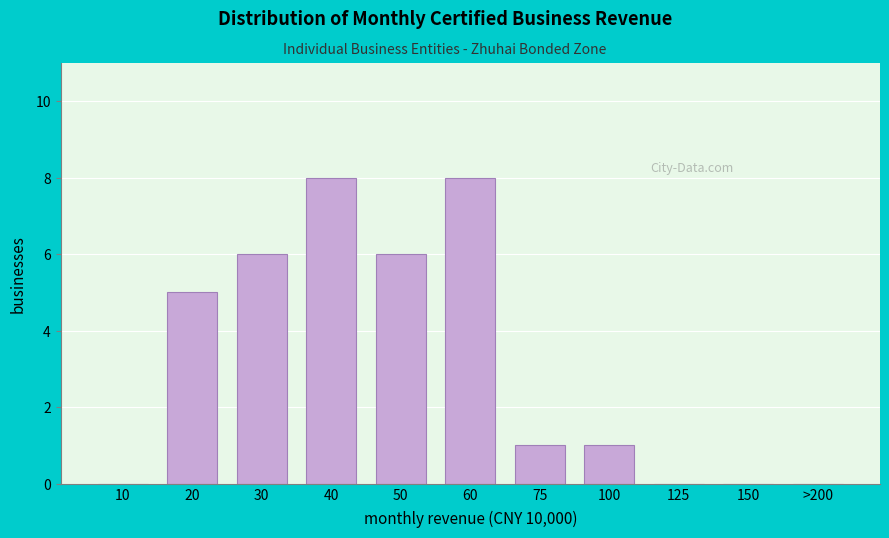

Reading right to left, extract all data points from this chart.

>200=0	150=0	125=0	100=1	75=1	60=8	50=6	40=8	30=6	20=5	10=0